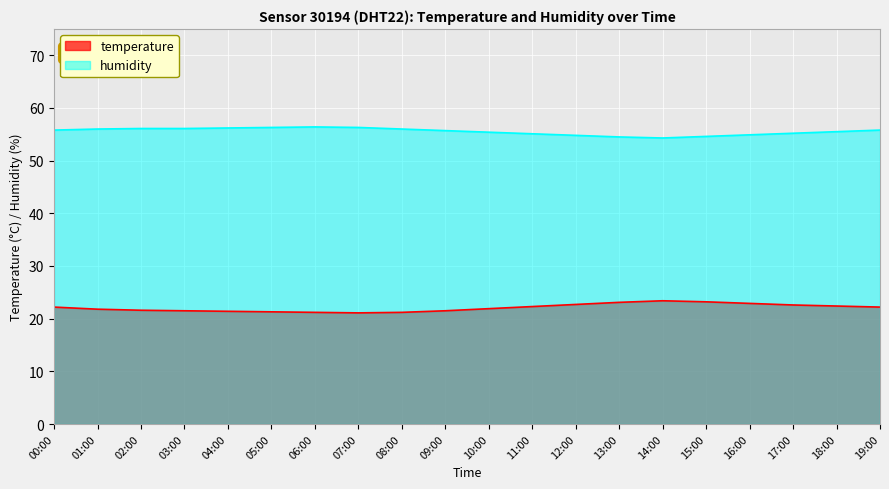

The temperature series shows 34.0 at 01:00. True or false?

False